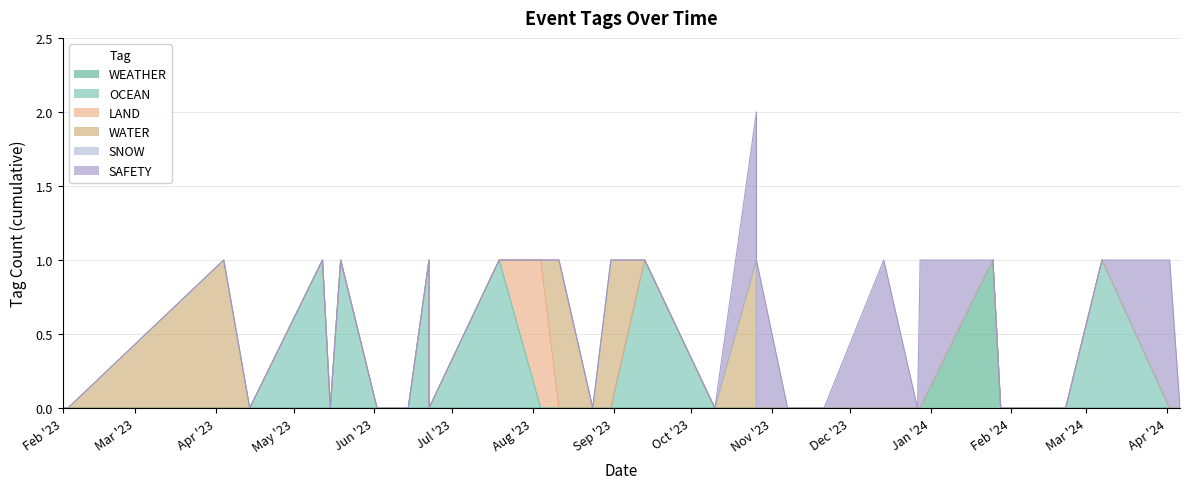

Between 2023-06-22 and 2024-01-28, which is larger?

2023-06-22